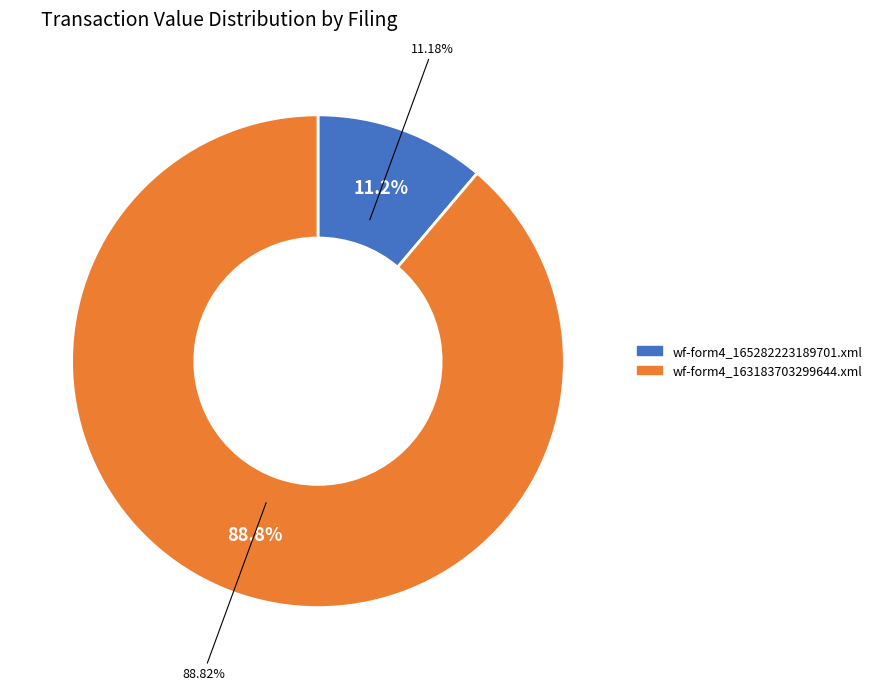

What is the ratio of the value at wf-form4_165282223189701.xml to the value at wf-form4_163183703299644.xml?

0.1